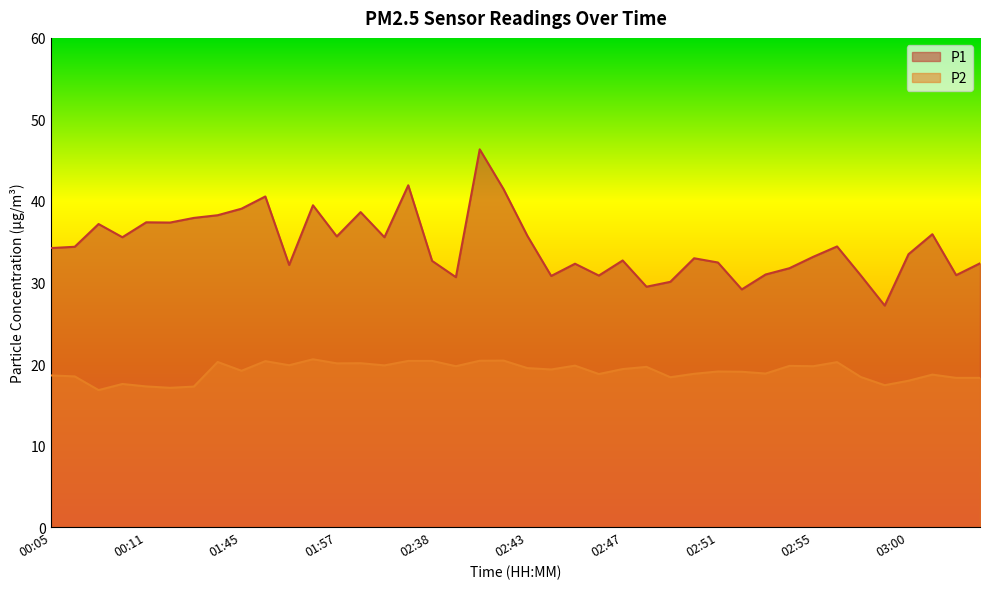

Is the value of P2 at 02:48 greater than the value of P1 at 02:39?

No